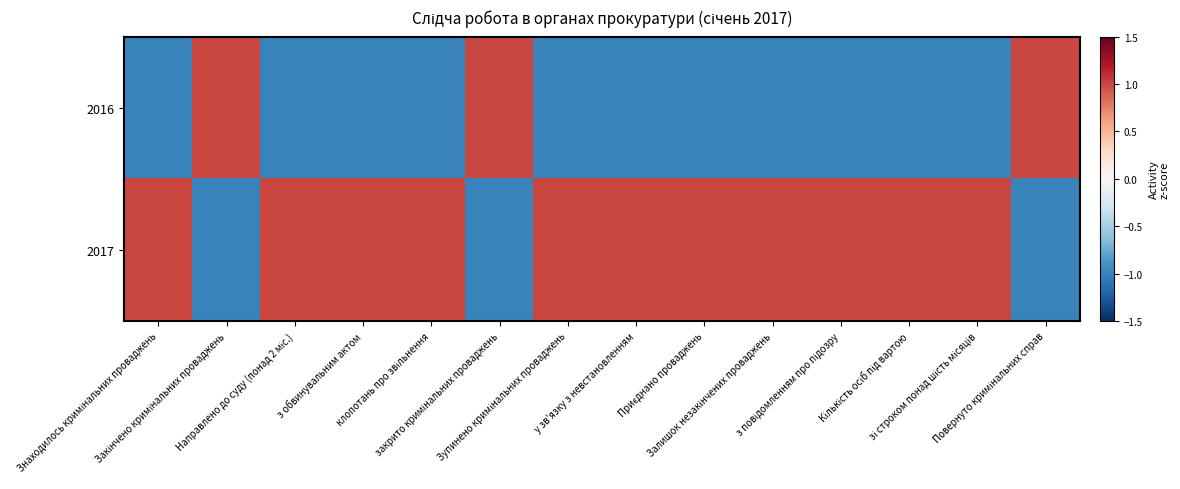

Rank the series at закрито кримінальних проваджень from highest to lowest value.

2016, 2017